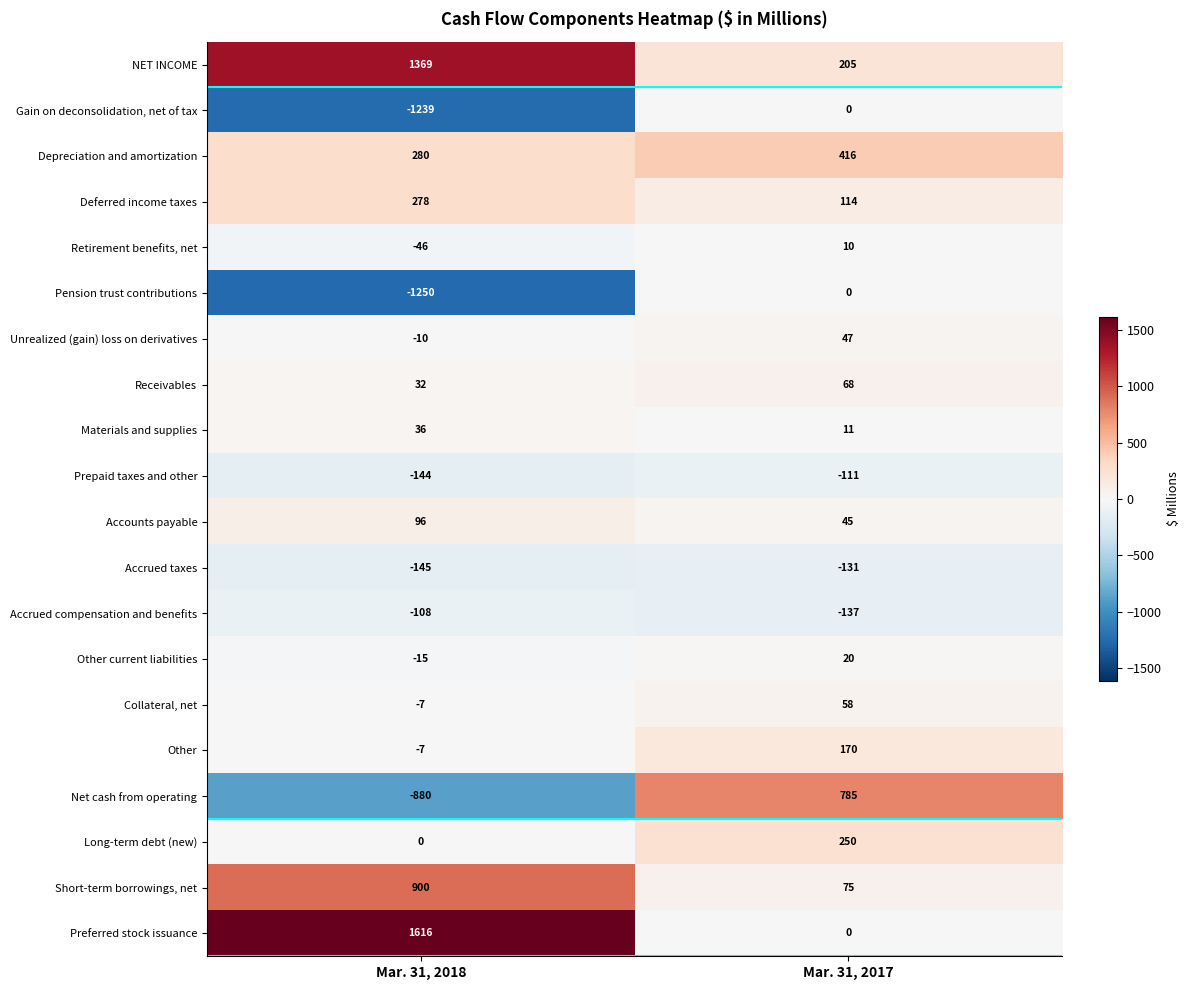

Rank the categories by Collateral, net value from lowest to highest.

Mar. 31, 2018, Mar. 31, 2017